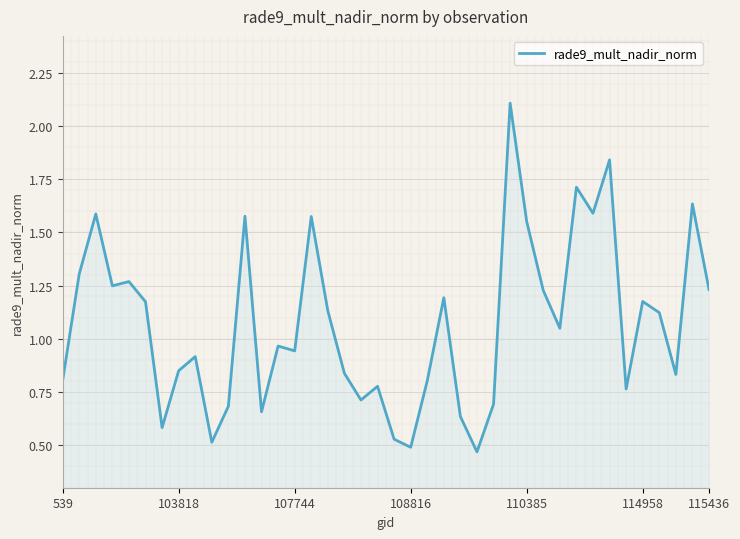

Count the number of data series in this chart.

1